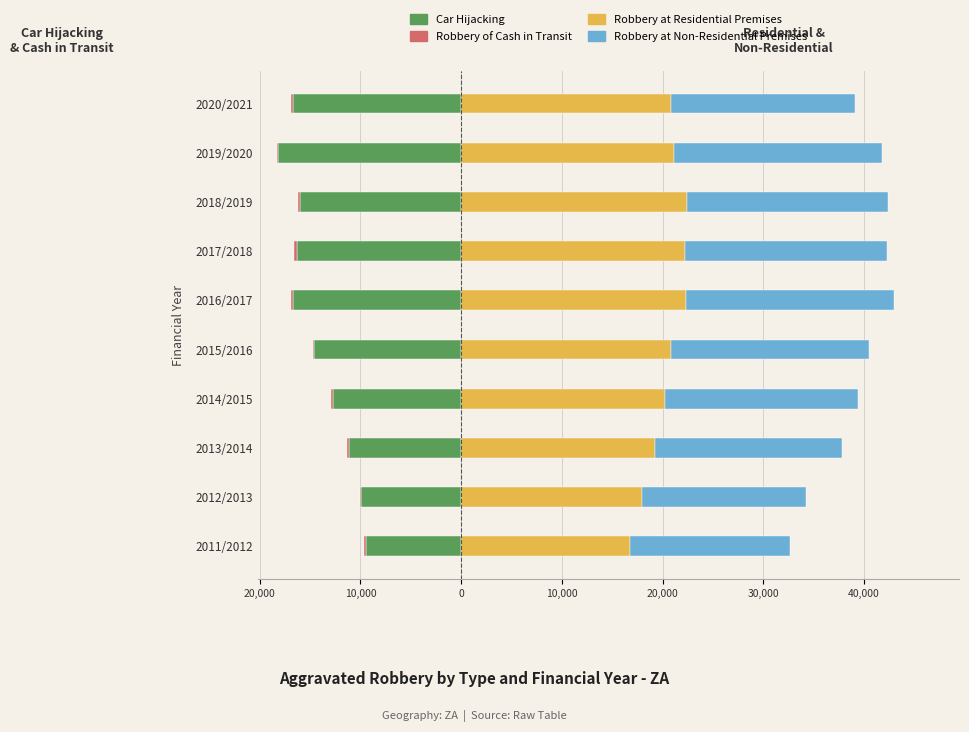

What is the total value across all series at 2012/2013?

24217